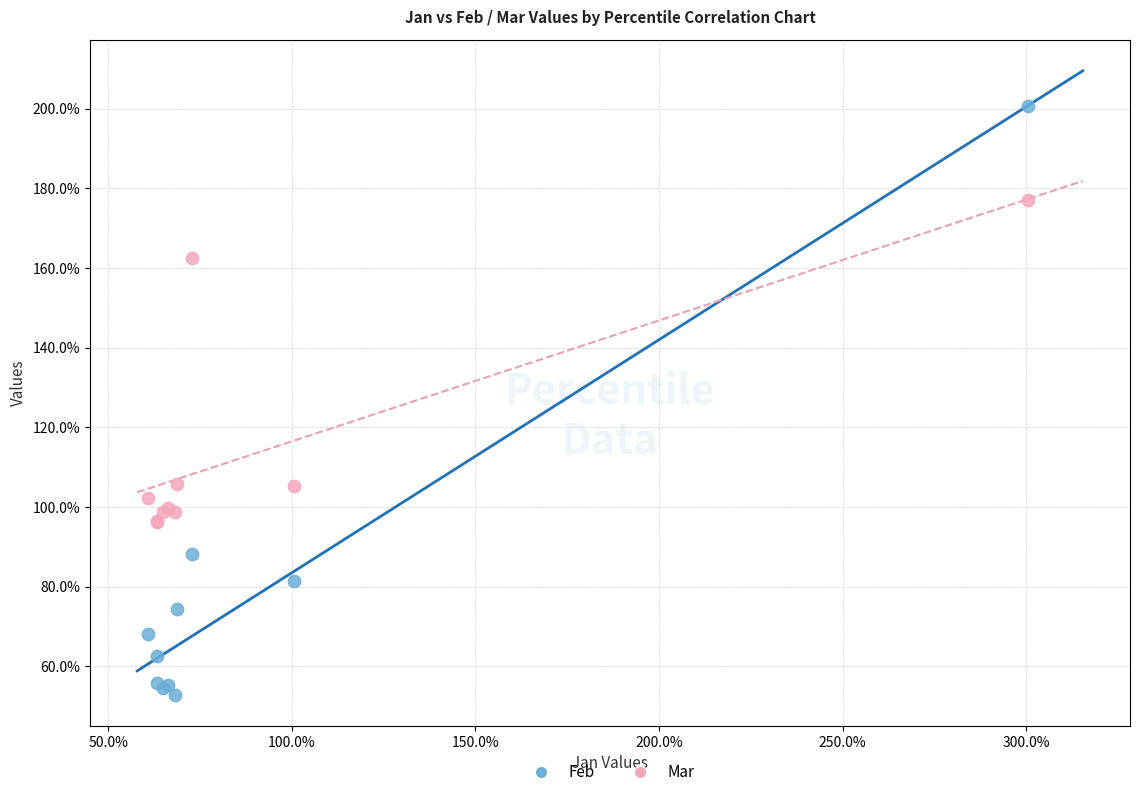

What are all the series names shown in the legend?

Feb, Mar